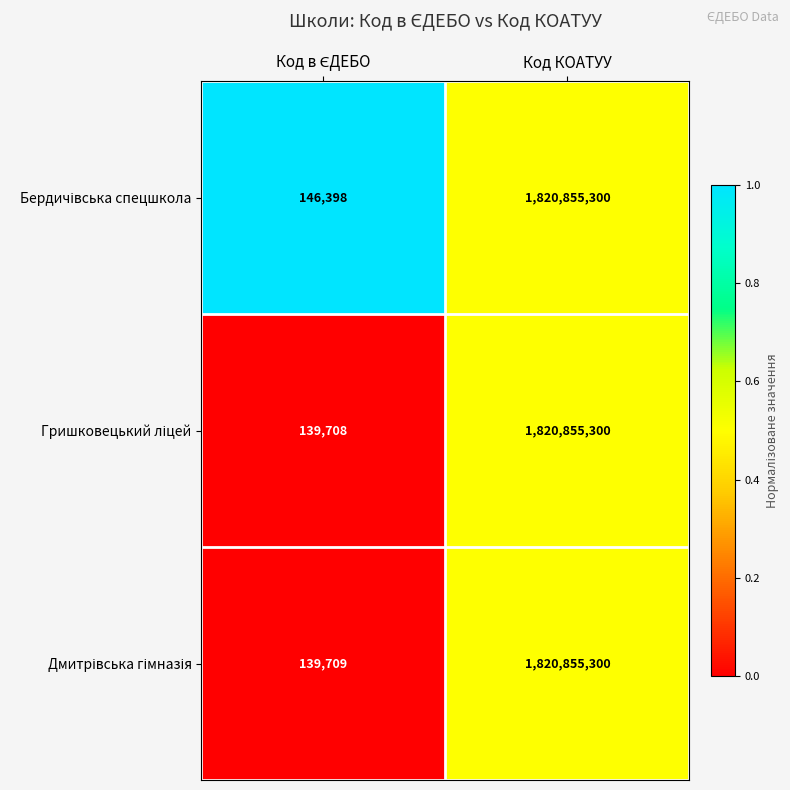

Which label corresponds to the largest value in the chart?

Код КОАТУУ